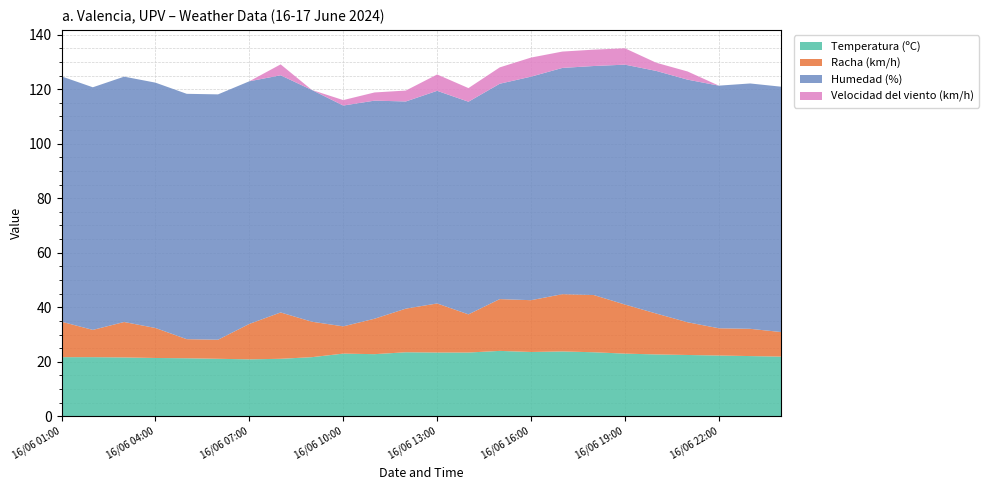

Reading left to right, transcribe all the data shown in this chart.

Temperatura (ºC): 17/06 00:00=21.9	16/06 23:00=22.1	16/06 22:00=22.3	16/06 21:00=22.5	16/06 20:00=22.7	16/06 19:00=23.0	16/06 18:00=23.5	16/06 17:00=23.8	16/06 16:00=23.6	16/06 15:00=24.0	16/06 14:00=23.4	16/06 13:00=23.4	16/06 12:00=23.5	16/06 11:00=22.8	16/06 10:00=23.0	16/06 09:00=21.7	16/06 08:00=21.1	16/06 07:00=20.9	16/06 06:00=21.1	16/06 05:00=21.3	16/06 04:00=21.4	16/06 03:00=21.6	16/06 02:00=21.7	16/06 01:00=21.7
Racha (km/h): 17/06 00:00=9.0	16/06 23:00=10.0	16/06 22:00=10.0	16/06 21:00=12.0	16/06 20:00=15.0	16/06 19:00=18.0	16/06 18:00=21.0	16/06 17:00=21.0	16/06 16:00=19.0	16/06 15:00=19.0	16/06 14:00=14.0	16/06 13:00=18.0	16/06 12:00=16.0	16/06 11:00=13.0	16/06 10:00=10.0	16/06 09:00=13.0	16/06 08:00=17.0	16/06 07:00=13.0	16/06 06:00=7.0	16/06 05:00=7.0	16/06 04:00=11.0	16/06 03:00=13.0	16/06 02:00=10.0	16/06 01:00=13.0
Humedad (%): 17/06 00:00=90.0	16/06 23:00=90.0	16/06 22:00=89.0	16/06 21:00=89.0	16/06 20:00=89.0	16/06 19:00=88.0	16/06 18:00=84.0	16/06 17:00=83.0	16/06 16:00=82.0	16/06 15:00=79.0	16/06 14:00=78.0	16/06 13:00=78.0	16/06 12:00=76.0	16/06 11:00=80.0	16/06 10:00=81.0	16/06 09:00=85.0	16/06 08:00=87.0	16/06 07:00=89.0	16/06 06:00=90.0	16/06 05:00=90.0	16/06 04:00=90.0	16/06 03:00=90.0	16/06 02:00=89.0	16/06 01:00=90.0
Velocidad del viento (km/h): 17/06 00:00=0.0	16/06 23:00=0.0	16/06 22:00=0.0	16/06 21:00=3.0	16/06 20:00=3.0	16/06 19:00=6.0	16/06 18:00=6.0	16/06 17:00=6.0	16/06 16:00=7.0	16/06 15:00=6.0	16/06 14:00=5.0	16/06 13:00=6.0	16/06 12:00=4.0	16/06 11:00=3.0	16/06 10:00=2.0	16/06 09:00=0.0	16/06 08:00=4.0	16/06 07:00=0.0	16/06 06:00=0.0	16/06 05:00=0.0	16/06 04:00=0.0	16/06 03:00=0.0	16/06 02:00=0.0	16/06 01:00=0.0